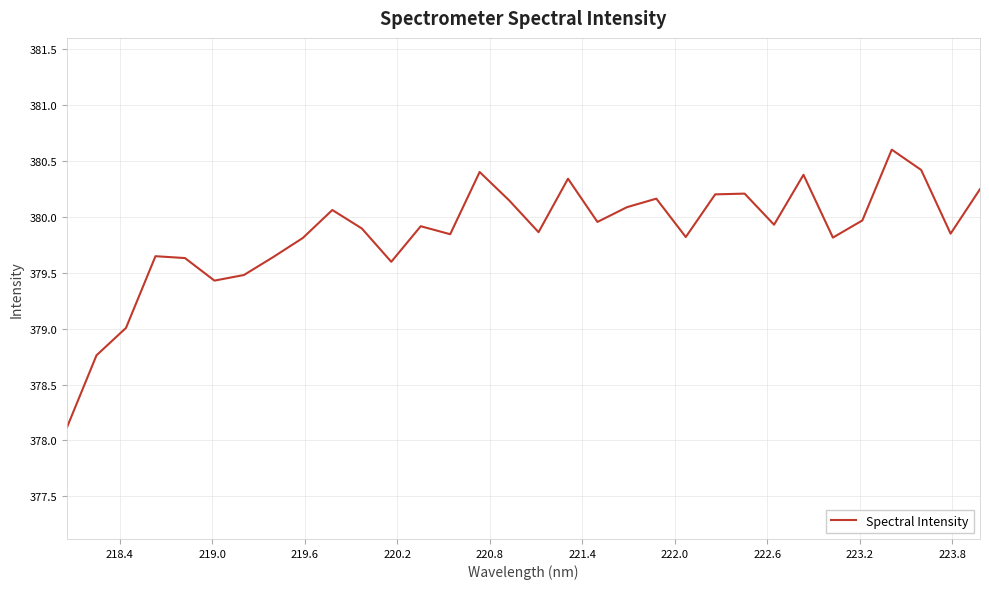

What is the difference between the maximum and minimum values?

2.5